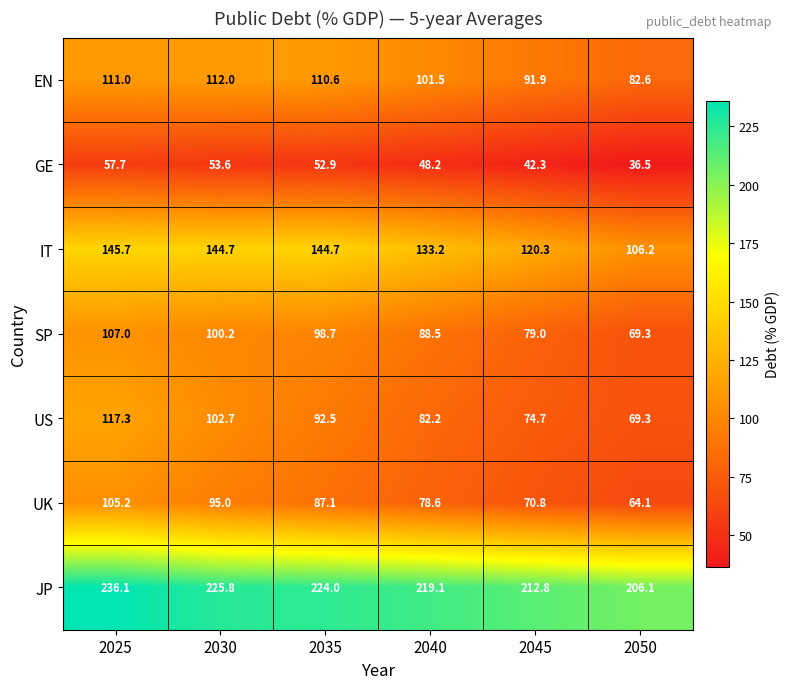

Between 2045 and 2050, which series saw the biggest shift?

IT